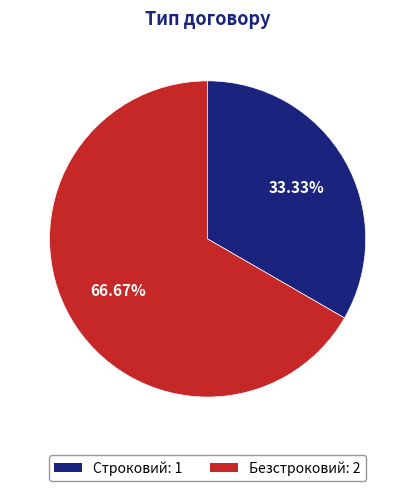

Count the number of slices in the pie.

2